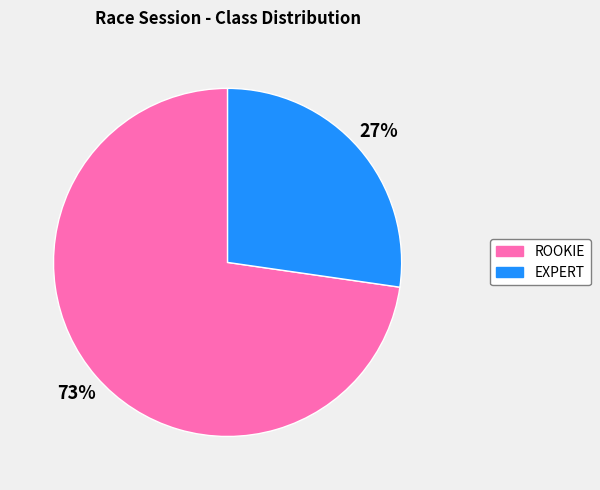

What percentage is the EXPERT slice, to the nearest percent?

27%